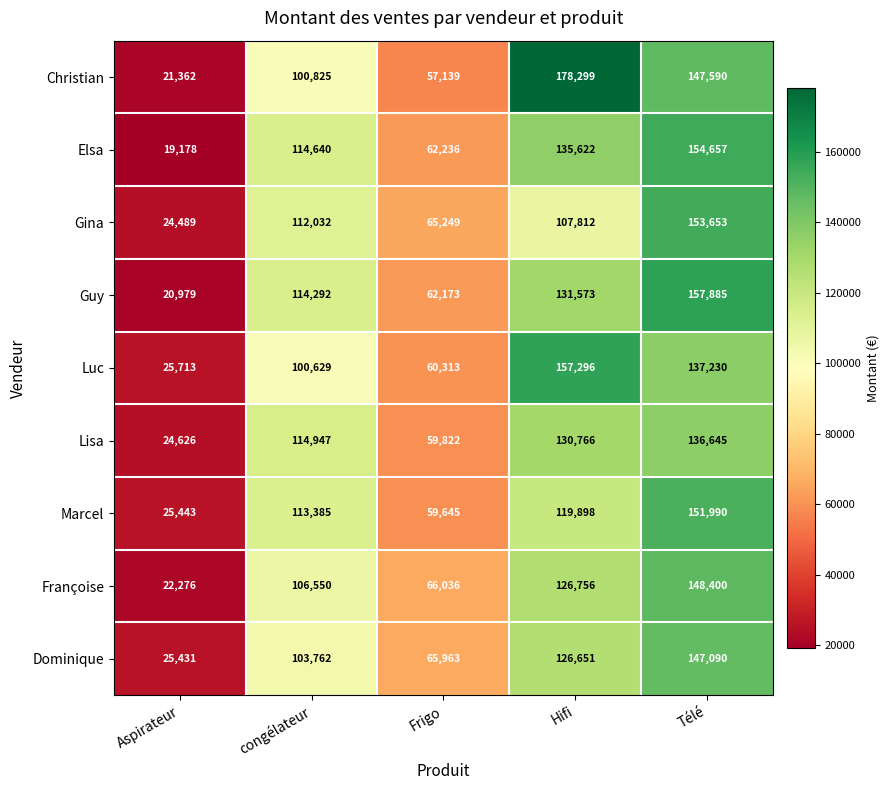

What is the lowest value of the Luc series?

25713